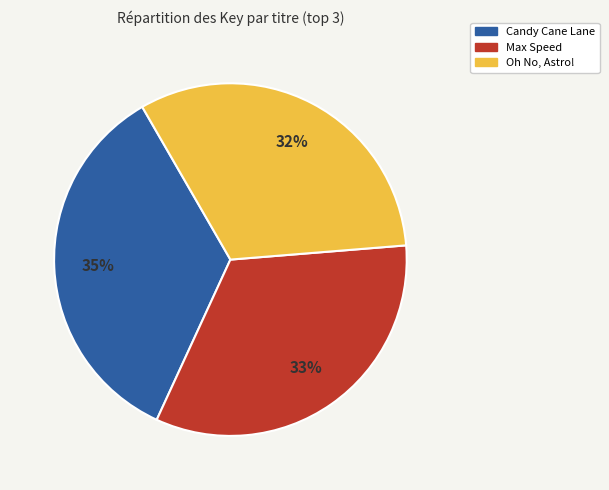

Between Max Speed and Candy Cane Lane, which is larger?

Candy Cane Lane